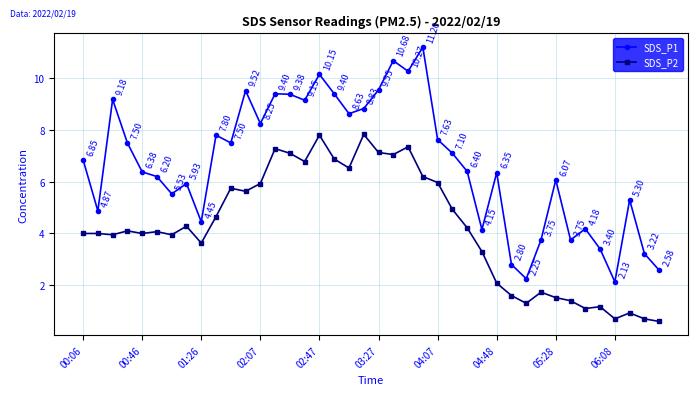

True or false: SDS_P2 has more than 2 points higher than both neighbors.

True